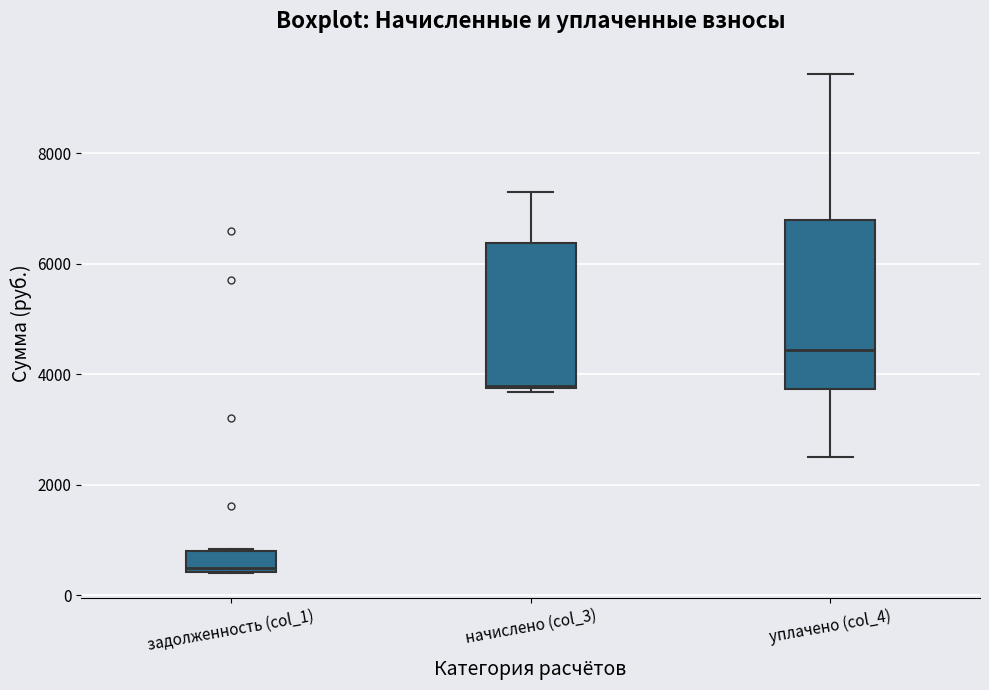

Reading left to right, transcribe this box plot: for each box, give where its median line is, the range the box spans, and where its two whiskers end, as read against the y-axis. The values are not printed on the chart, so give them approximately, as read against the axis.

задолженность (col_1): median 400 (just above the box's lower edge), box 400 to 800, whiskers 400 to 800
начислено (col_3): median 3800, box 3800 to 6400, whiskers 3600 to 7400
уплачено (col_4): median 4400, box 3800 to 6800, whiskers 2600 to 9400